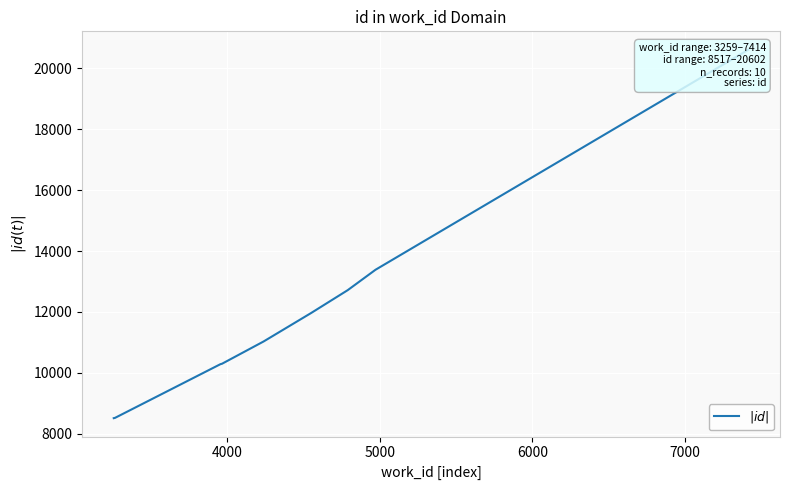

True or false: the data has more than 2 interior local peaks.

False